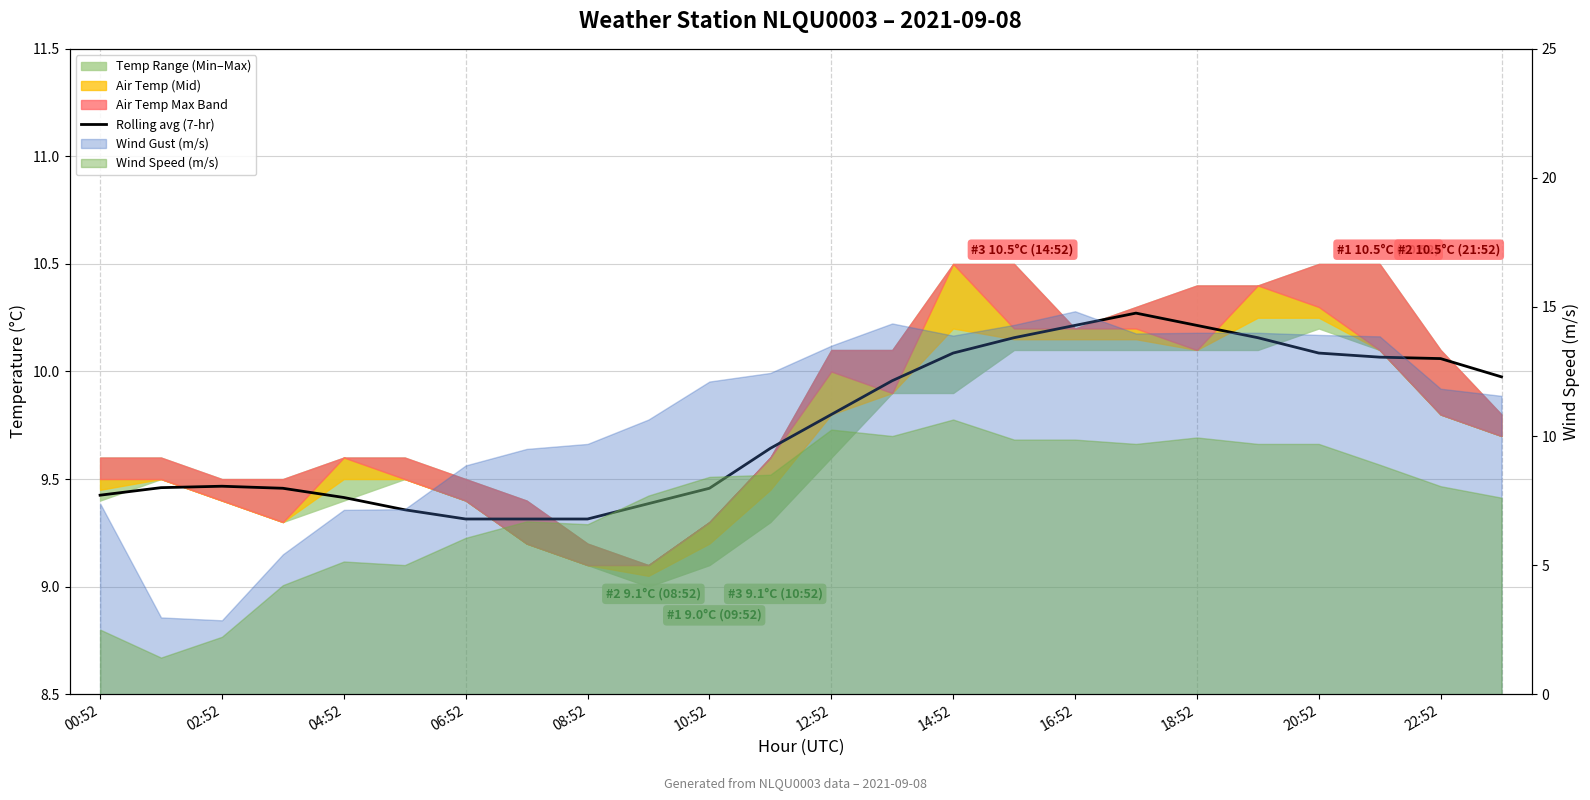

True or false: the data has more than 0 interior local peaks.

True